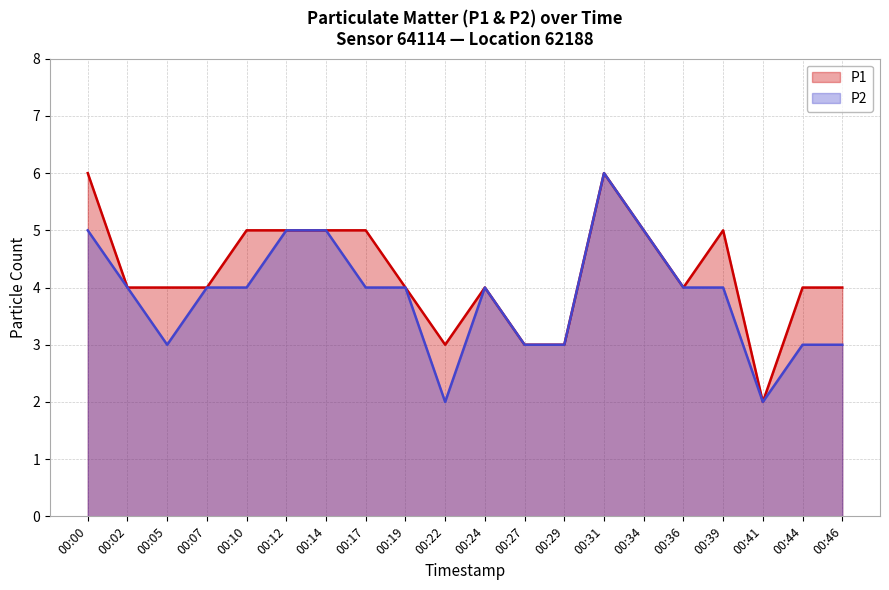

Where does the P1 series first go above 4?

00:00